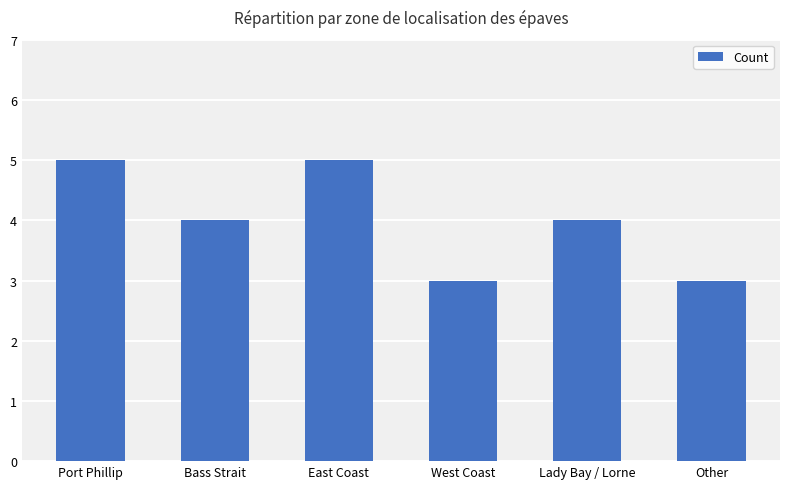

What is the approximate value at West Coast?

3